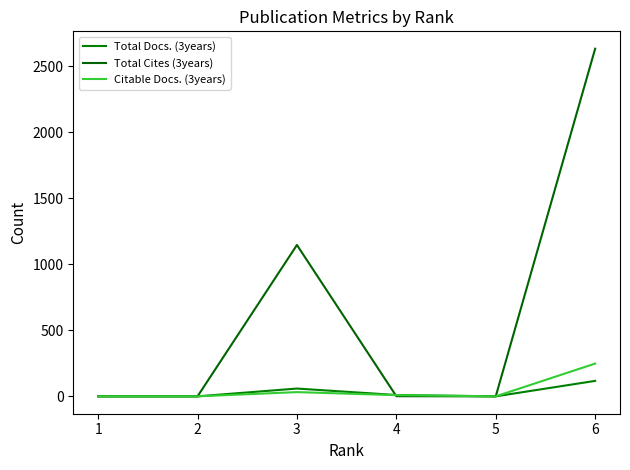

At which label does Citable Docs. (3years) first exceed 9?

3